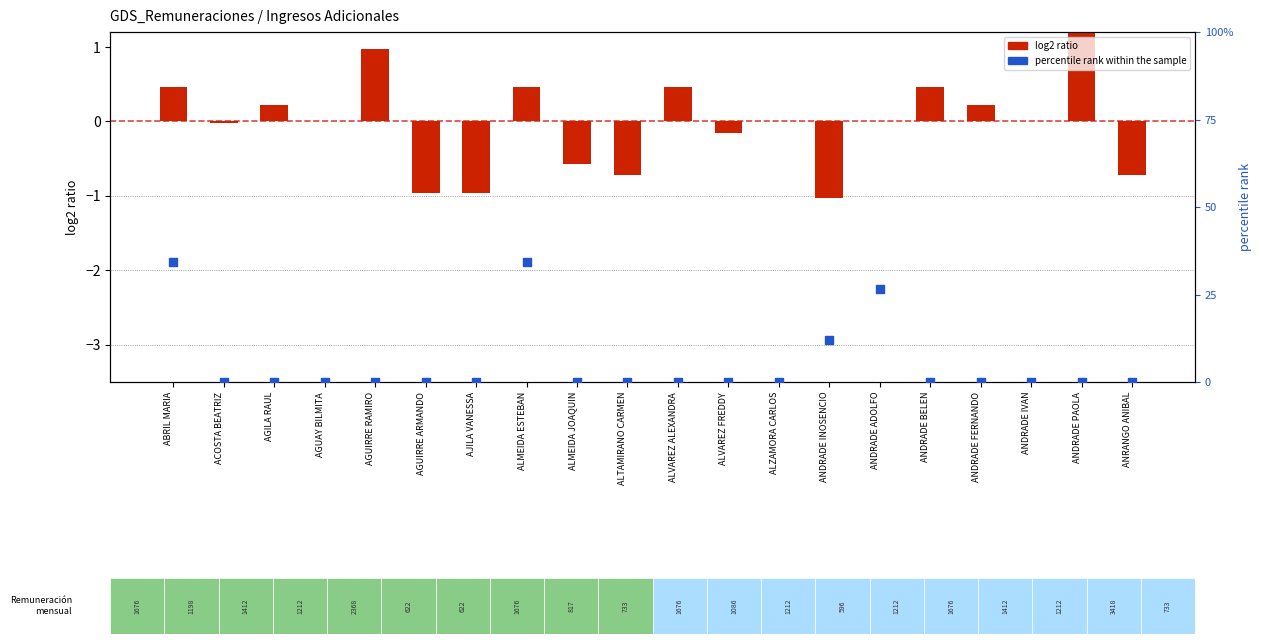

Which series has the largest total across all categories?

percentile rank within the sample